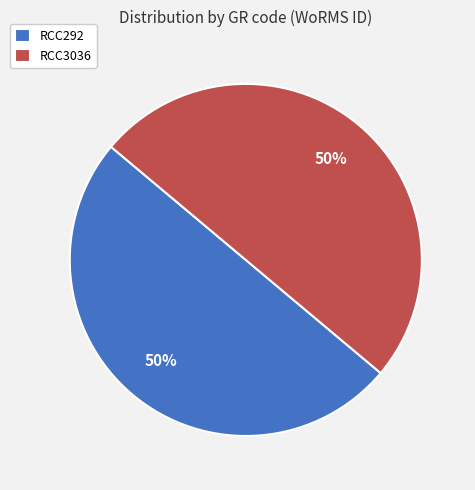

Is it true that RCC3036 is 41% of the pie?

False